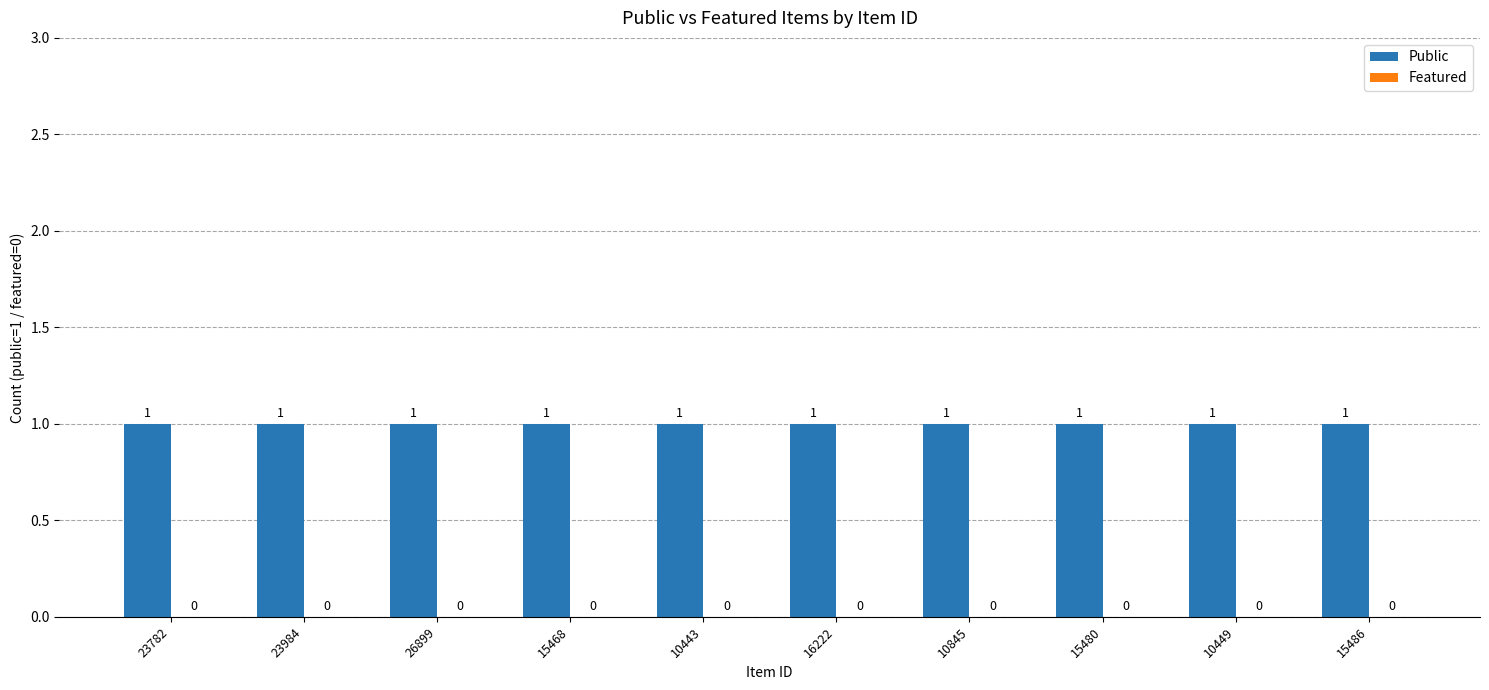

At which category is the sum across all series the highest?

23782